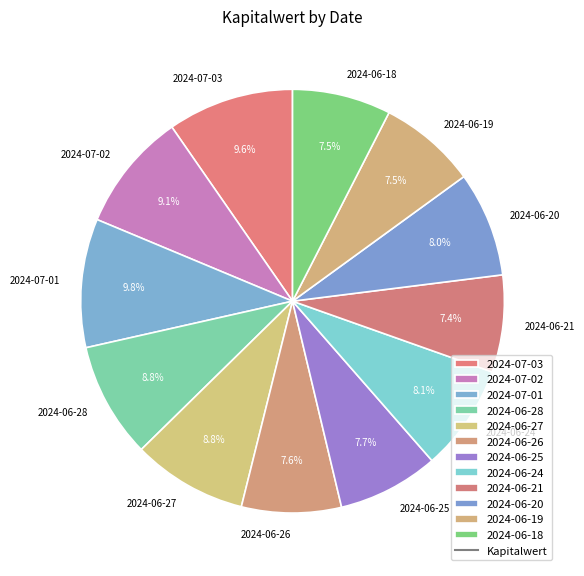

What is the ratio of the value at 2024-06-18 to the value at 2024-07-03?

0.8